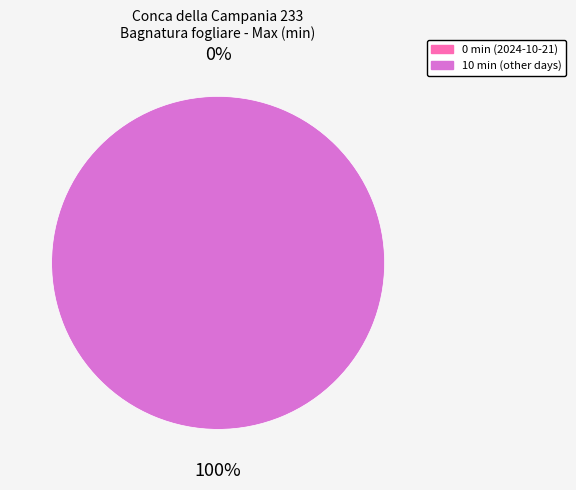

To the nearest percent, what percentage of the pie is 2024-10-24?

17%